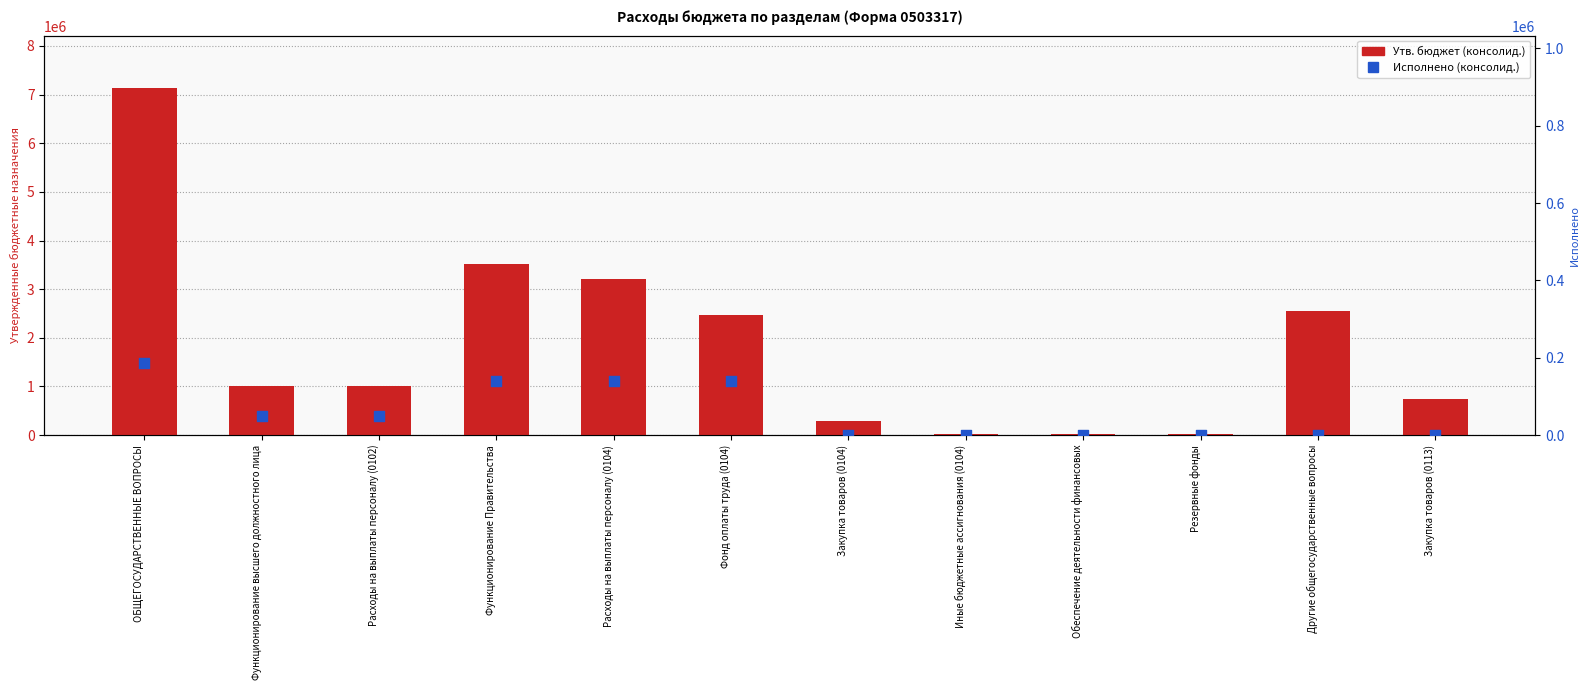

What is the total value across all series at ОБЩЕГОСУДАРСТВЕННЫЕ ВОПРОСЫ?

7326577.8